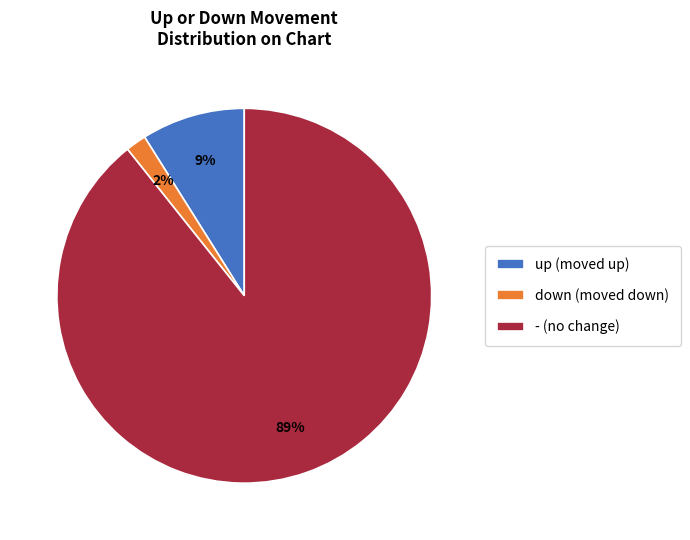

What percentage is the up slice, to the nearest percent?

9%